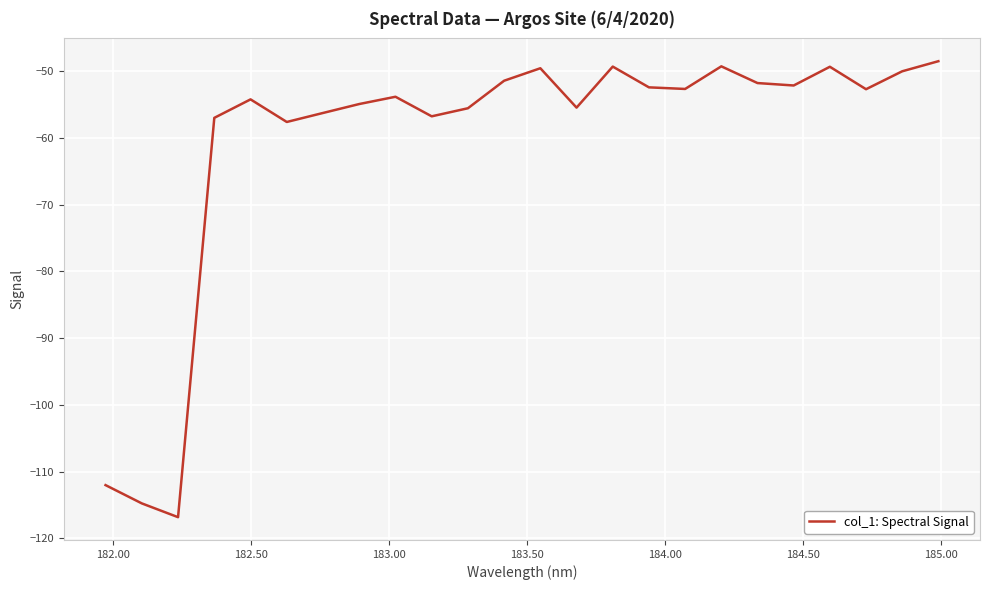

Does the chart display data point markers on the line(s)?

No